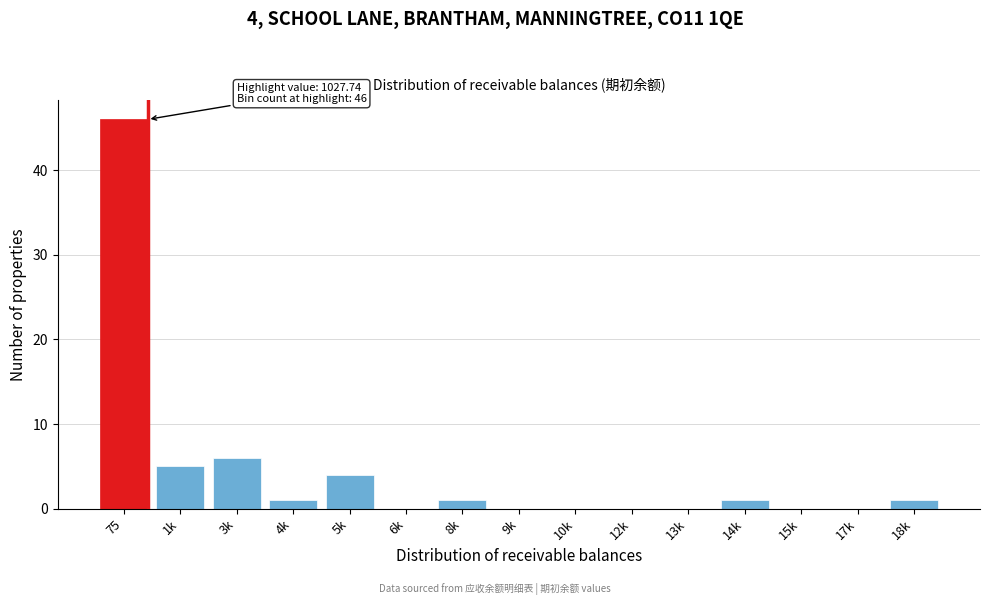

Reading left to right, list all the values displayed in this chart.

75=46	1k=5	3k=6	4k=1	5k=4	6k=0	8k=1	9k=0	10k=0	12k=0	13k=0	14k=1	15k=0	17k=0	18k=1